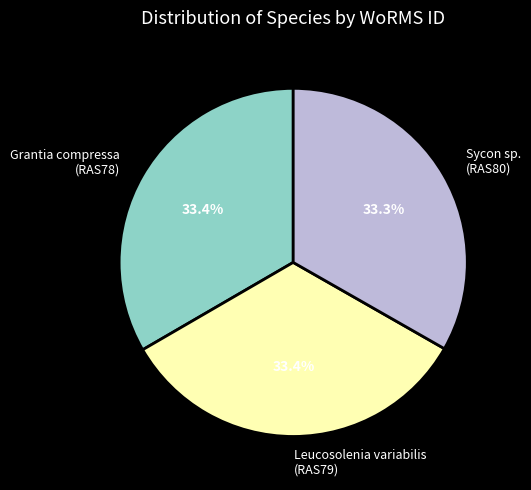

The Leucosolenia variabilis (RAS79) slice represents 33% of the pie. True or false?

True